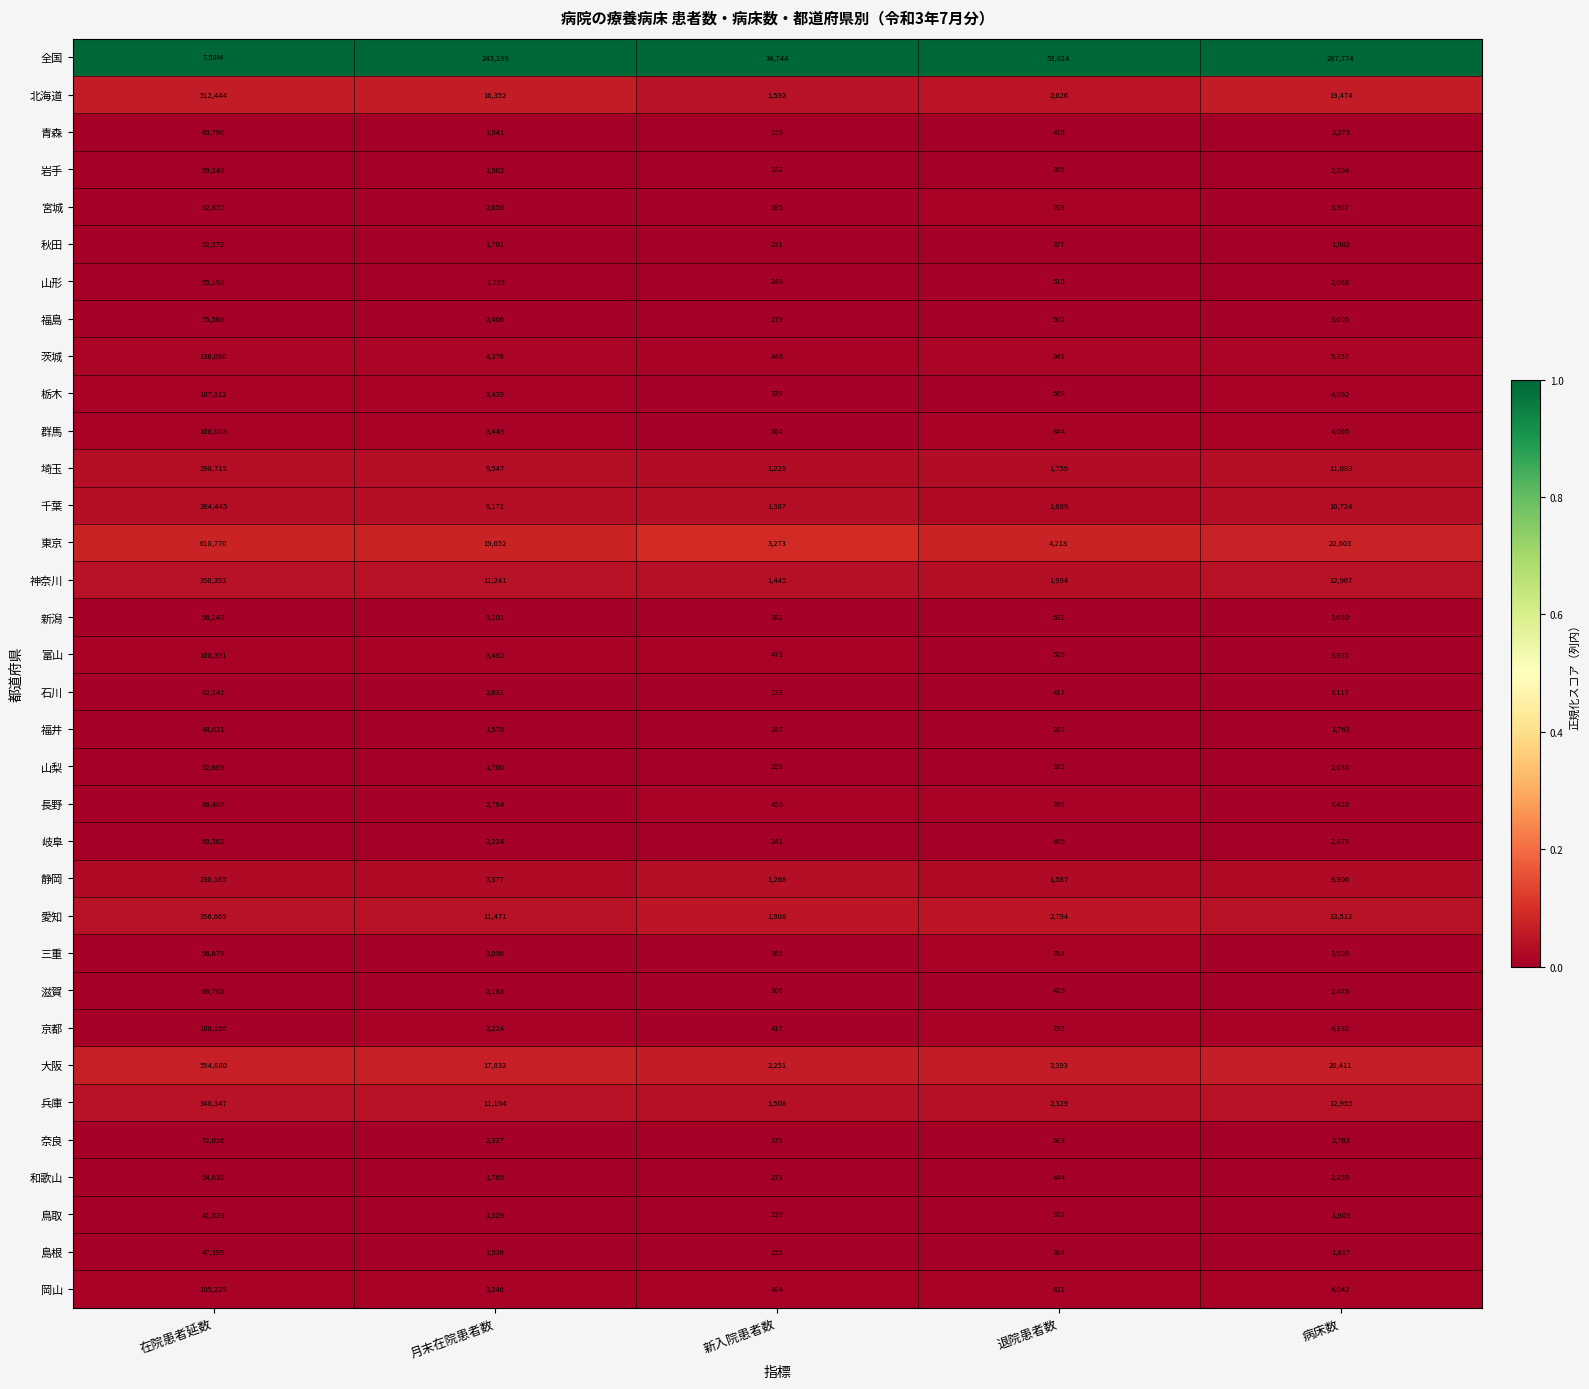

Is the value of 全国 at 退院患者数 greater than the value of 神奈川 at 月末在院患者数?

Yes